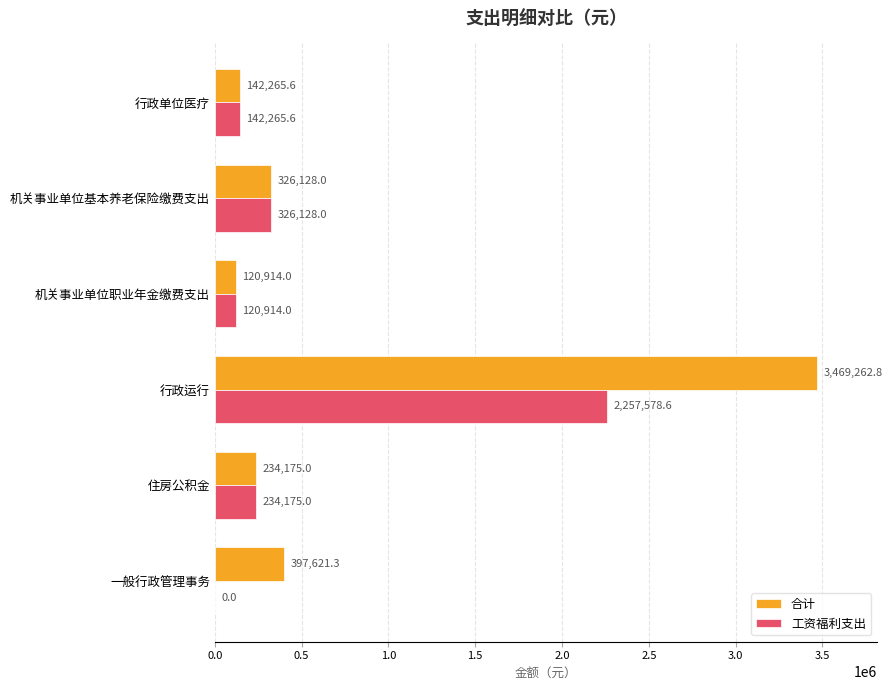

What value does the 工资福利支出 series have at 住房公积金?

234175.0